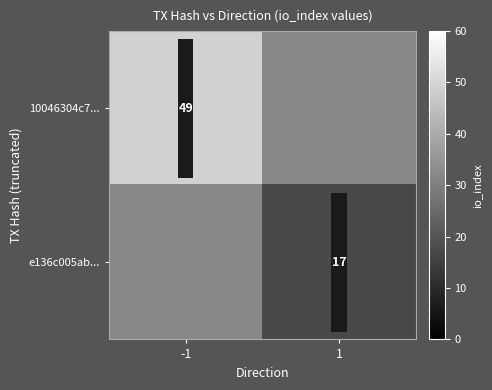

At how many categories does at least one series exceed 44?

1